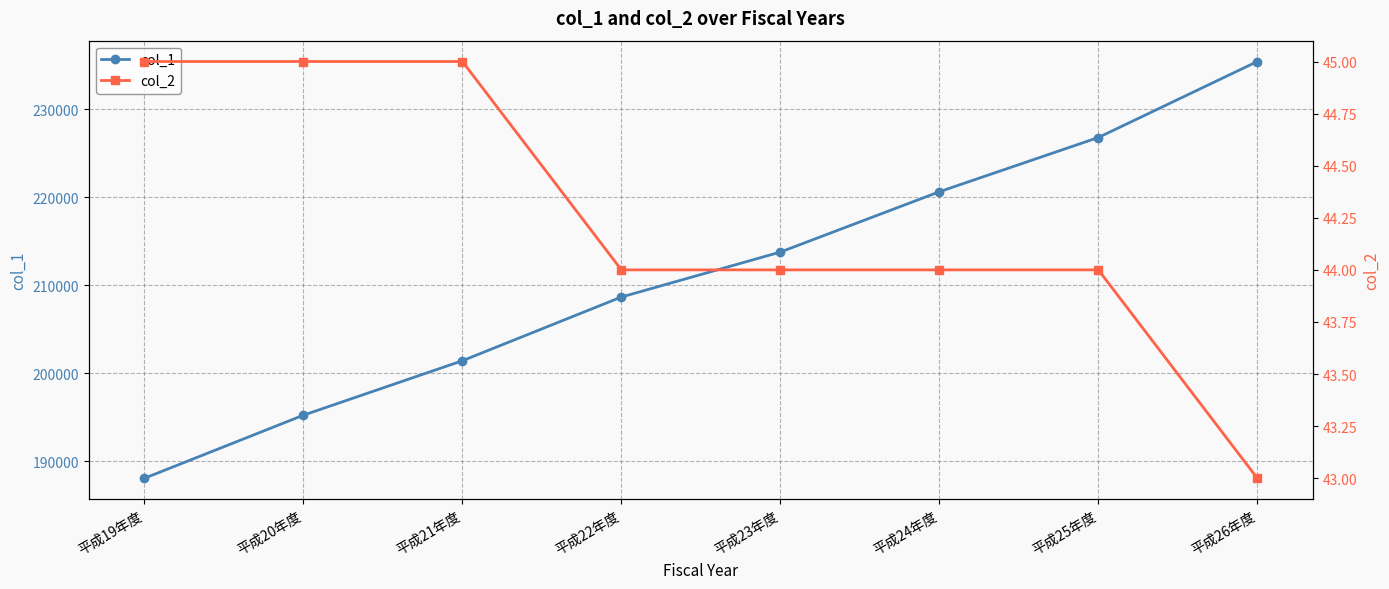

What are all the series names shown in the legend?

col_1, col_2